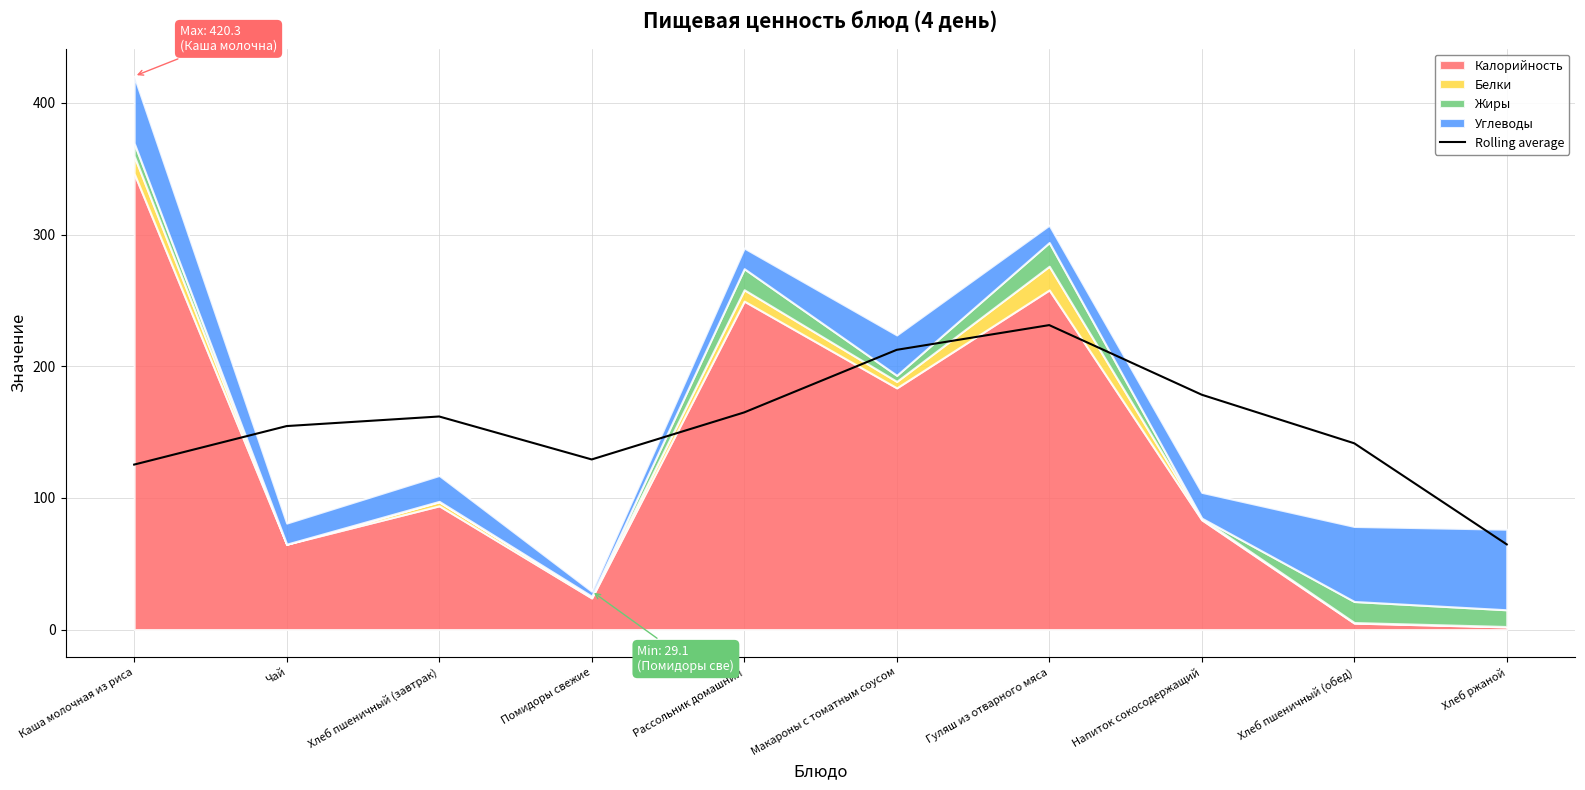

What is the change in value from Каша молочная из риса to Хлеб пшеничный (завтрак)?

+36.5